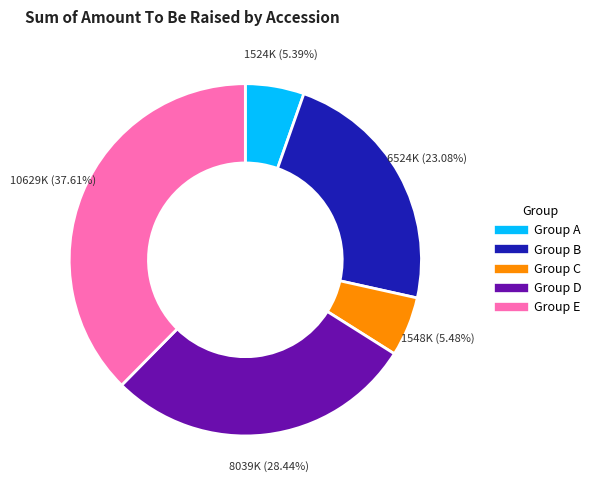

Is there a majority slice in this chart?

No